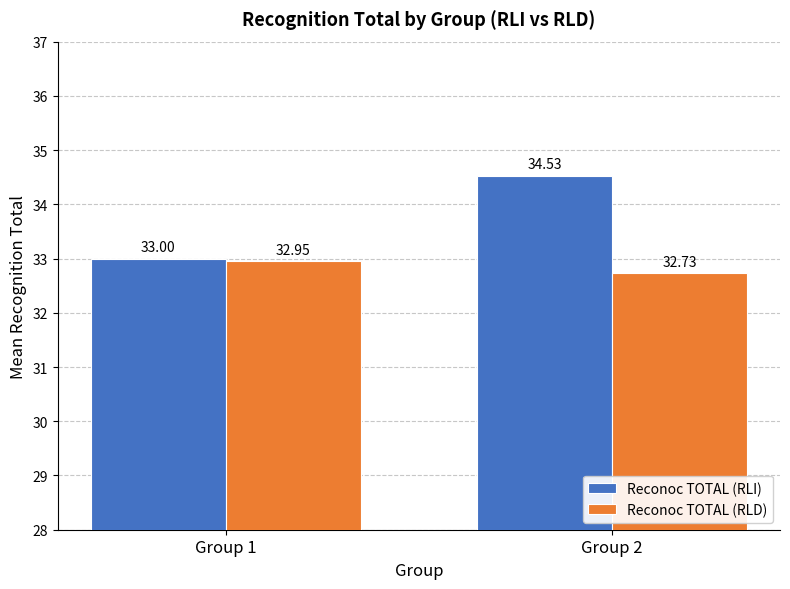

Which series changed the most between Group 1 and Group 2?

Reconoc TOTAL (RLI)